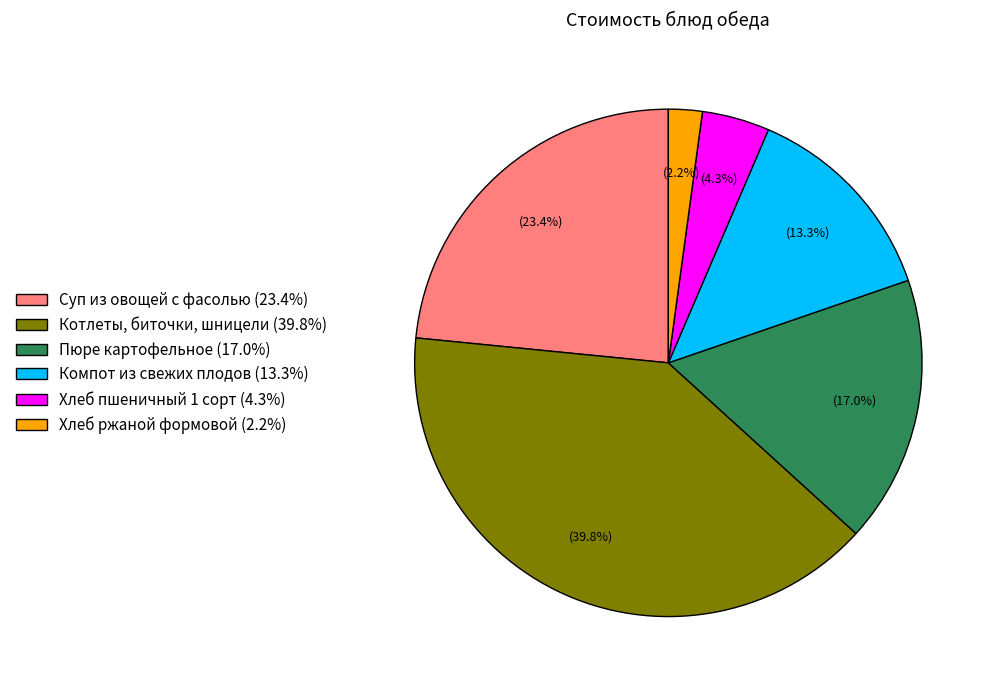

Count the number of slices in the pie.

6